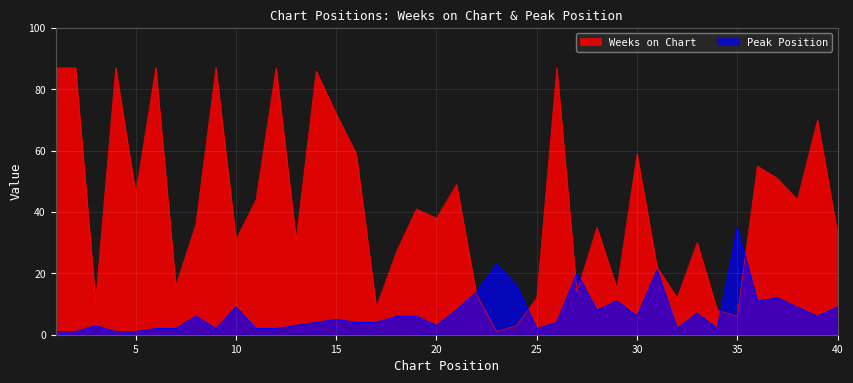

Where do Weeks on Chart and Peak Position first cross each other?

21 and 22